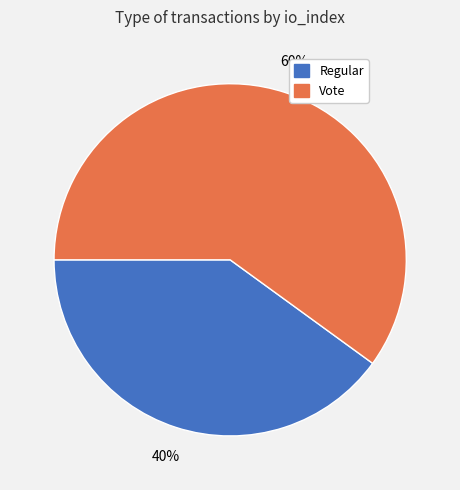

Rank the categories by value from highest to lowest.

Vote, Regular